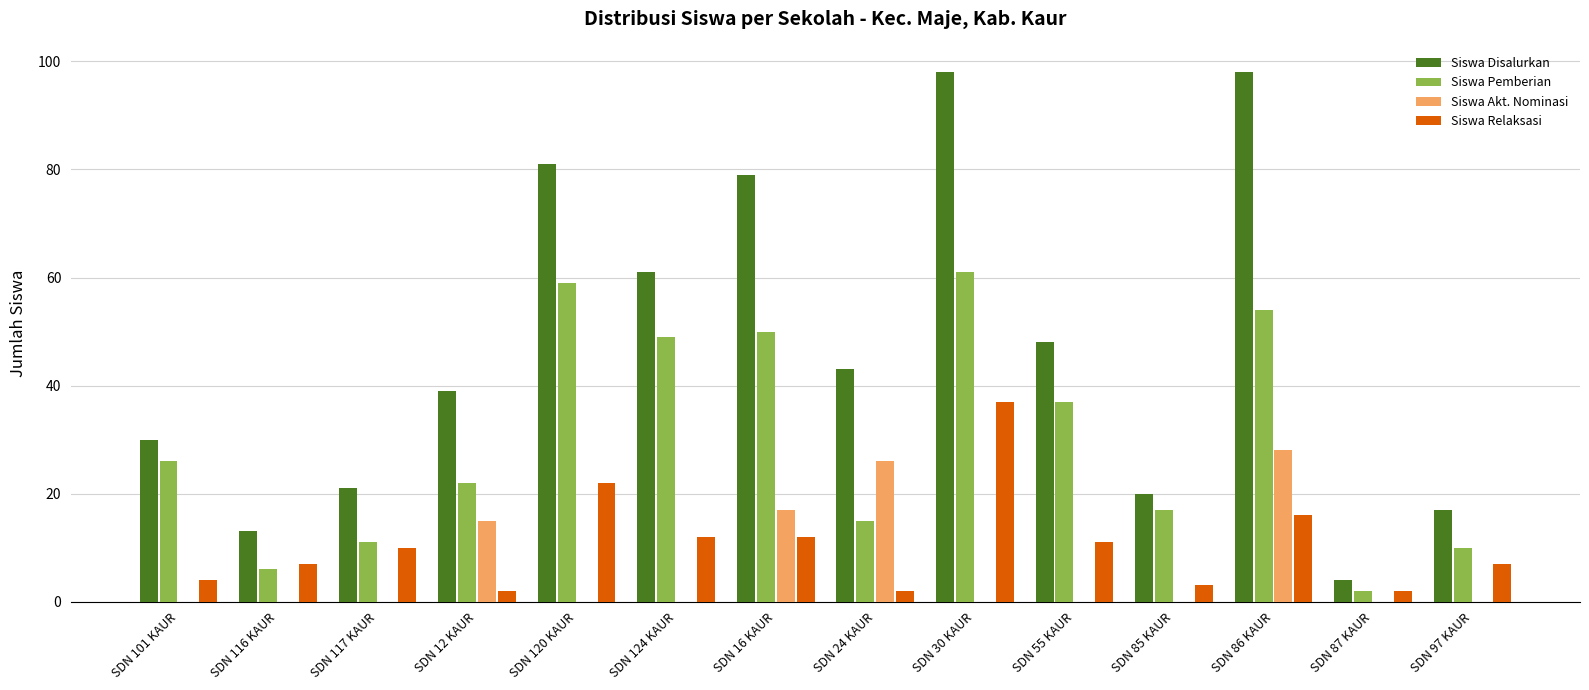

Is it true that Siswa Disalurkan equals 67 at SDN 12 KAUR?

False